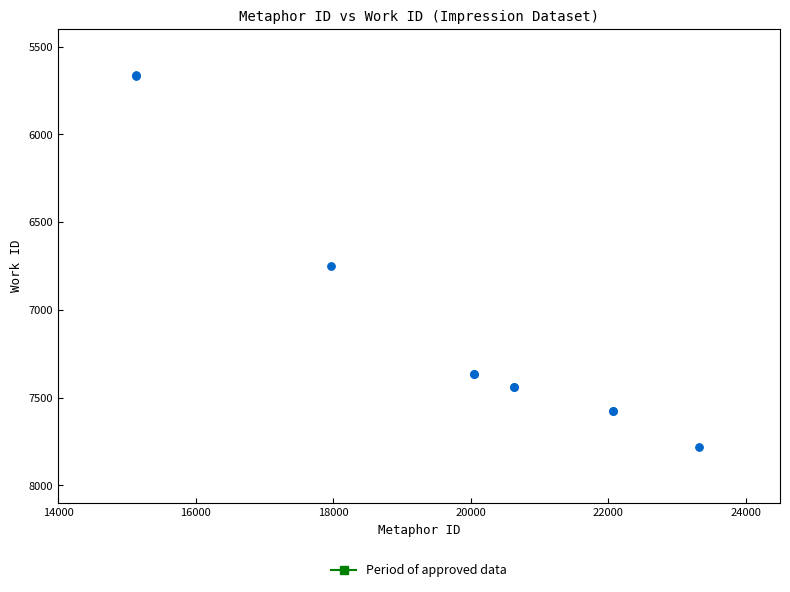

What Y value in the scatter plot is closest to 6722?

6749